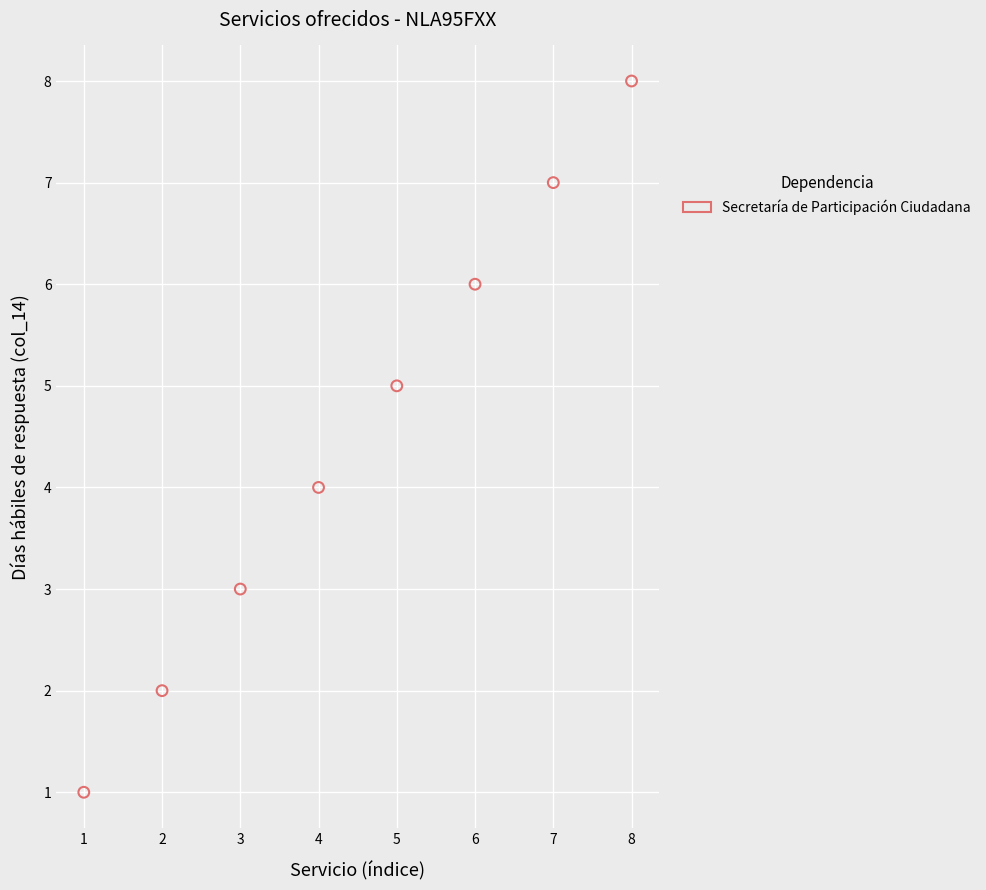

What is the range of Y values (max minus min)?

7